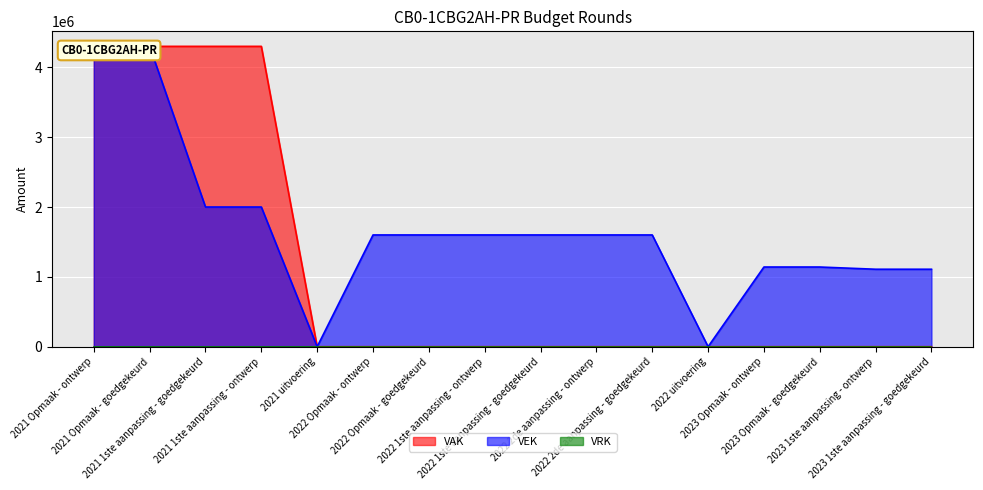

The VAK series shows 4300000 at 2021 Opmaak - ontwerp. True or false?

True